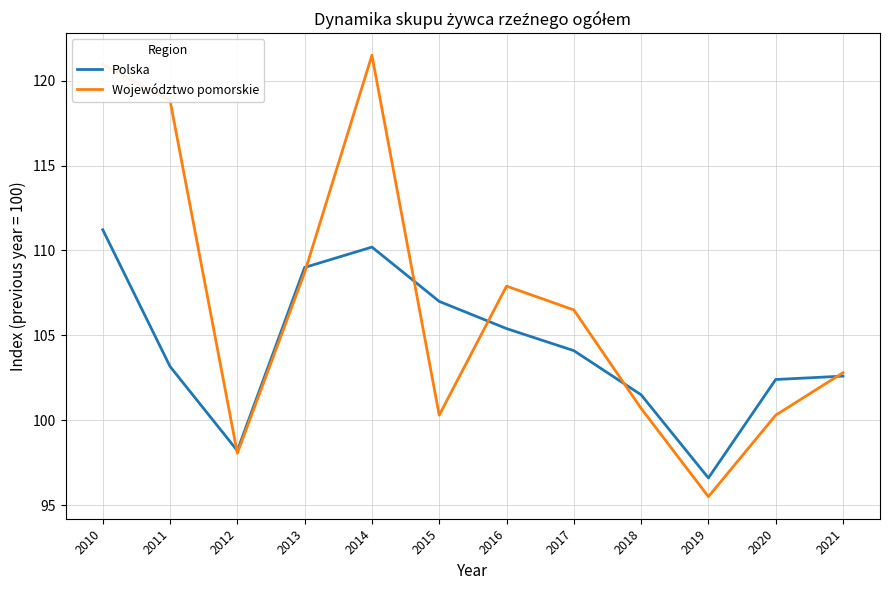

List the series in order of their peak value, highest first.

Województwo pomorskie, Polska